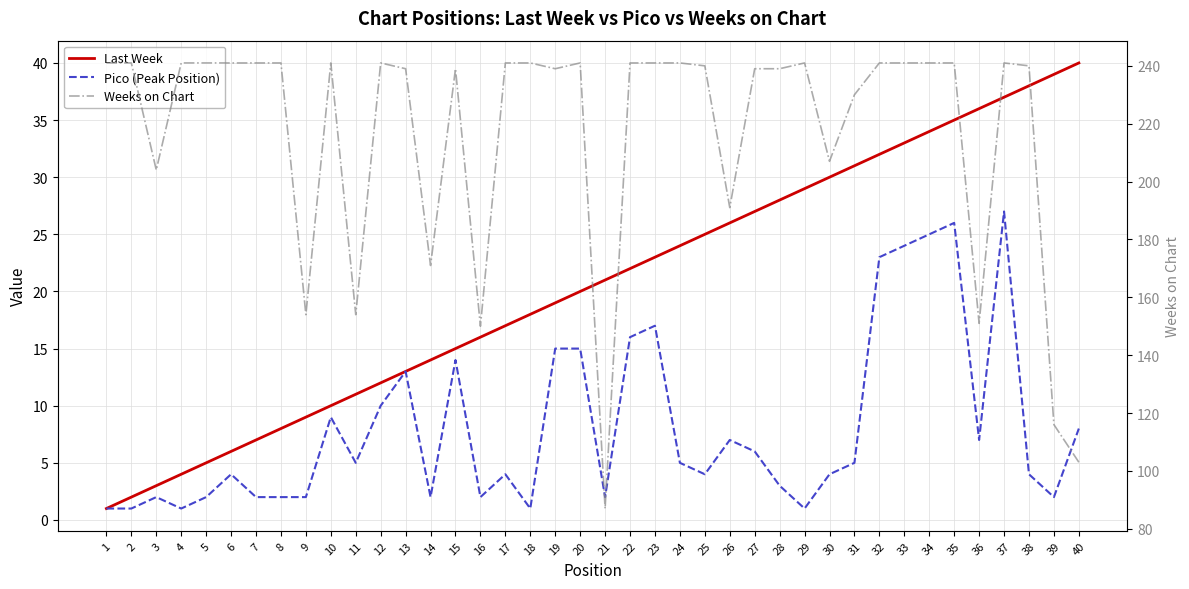

Between 22 and 4, which is larger?

22